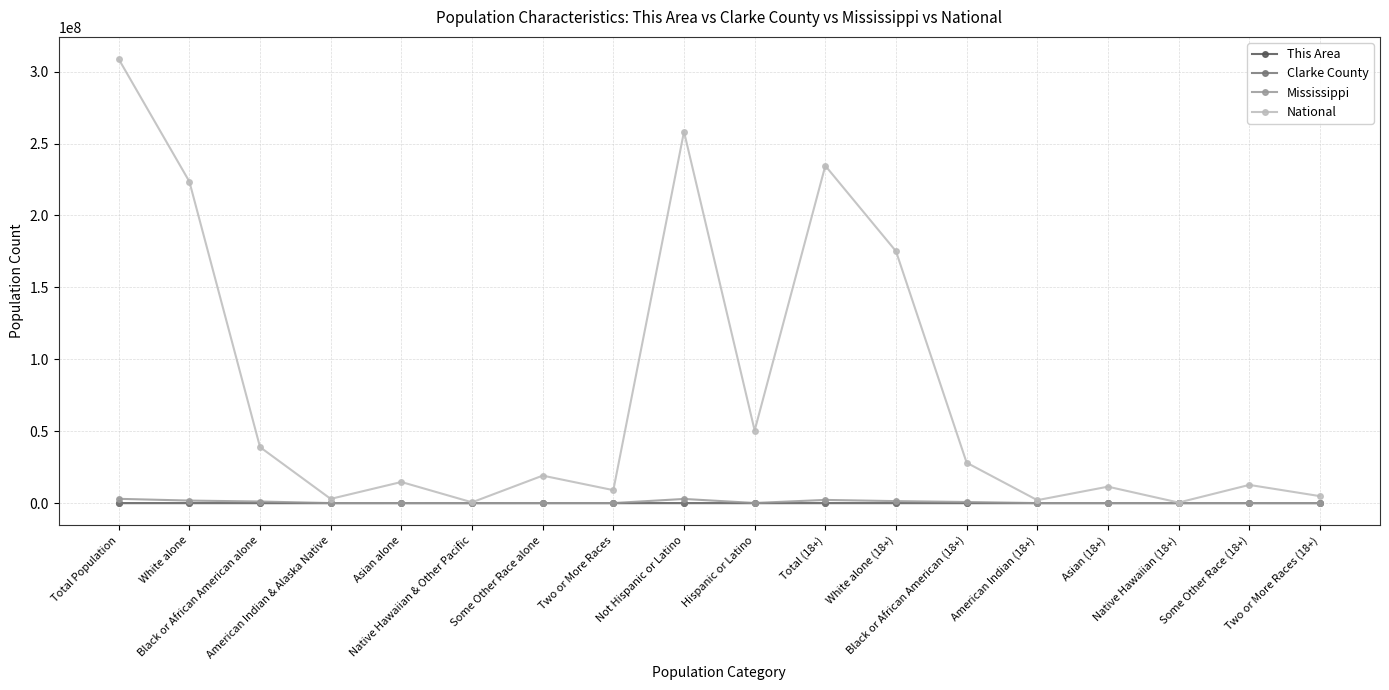

What is the greatest value displayed?

308745538